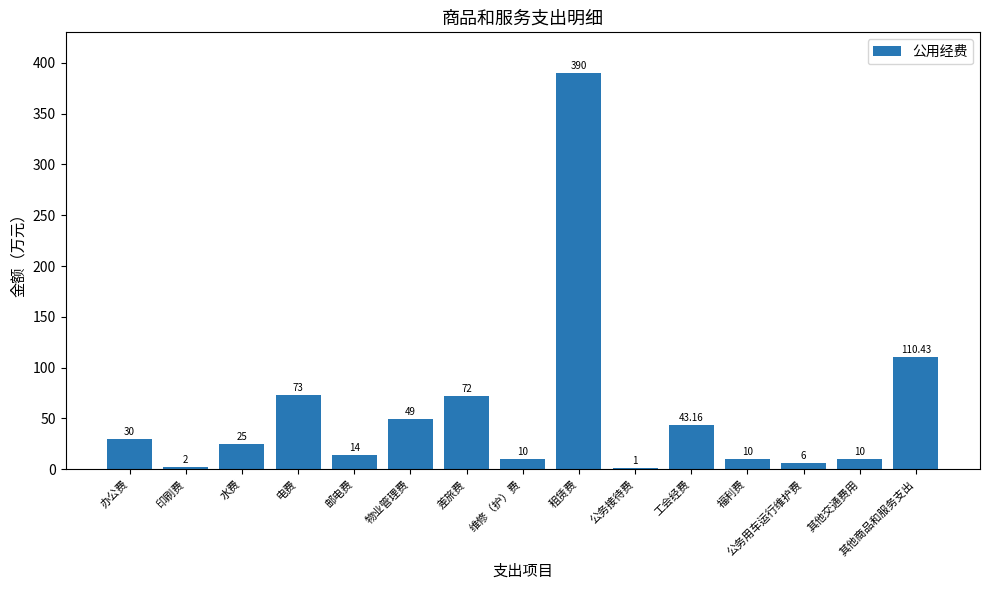

Reading right to left, extract all data points from this chart.

110.4	10.0	6.0	10.0	43.2	1.0	390.0	10.0	72.0	49.0	14.0	73.0	25.0	2.0	30.0